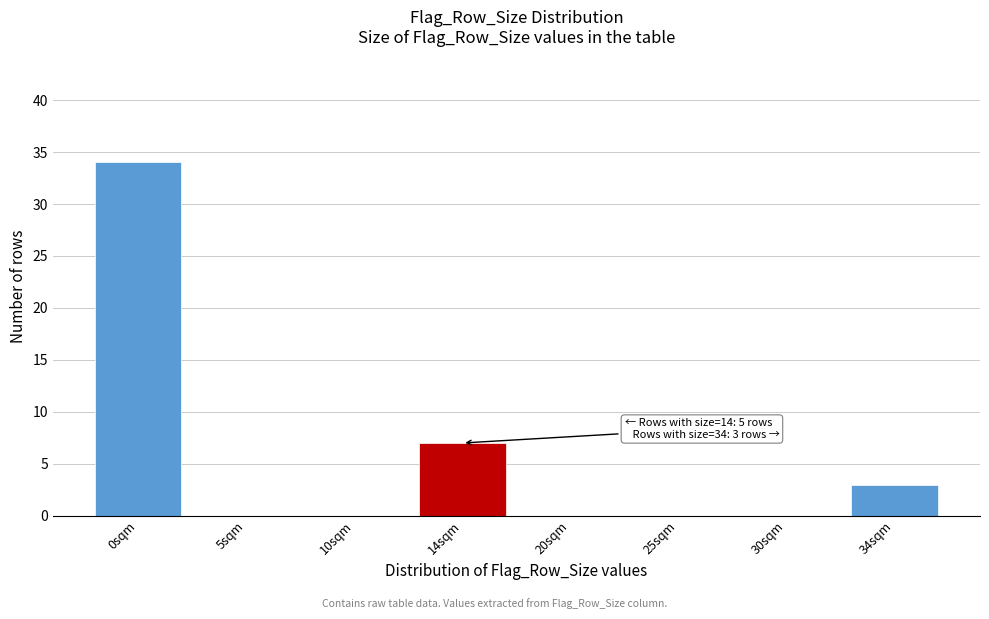

Reading right to left, list all the values displayed in this chart.

34sqm=3	30sqm=0	25sqm=0	20sqm=0	14sqm=7	10sqm=0	5sqm=0	0sqm=34